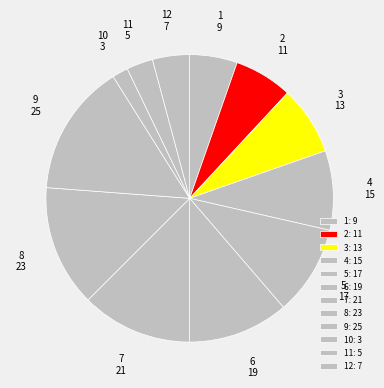

Is it true that 4 is 9% of the pie?

True